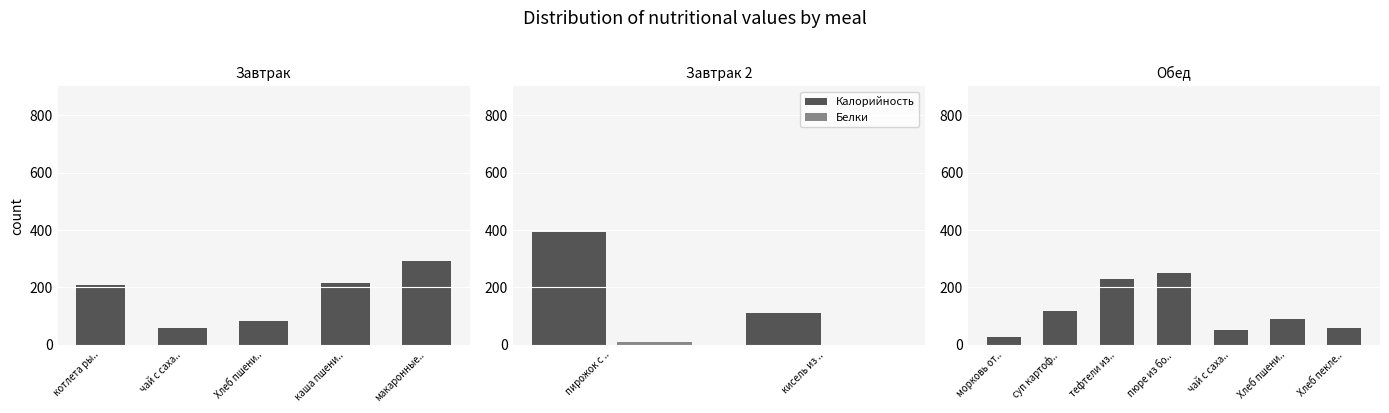

The Калорийность series shows 59.0 at чай с сахаром и лимоном. True or false?

True